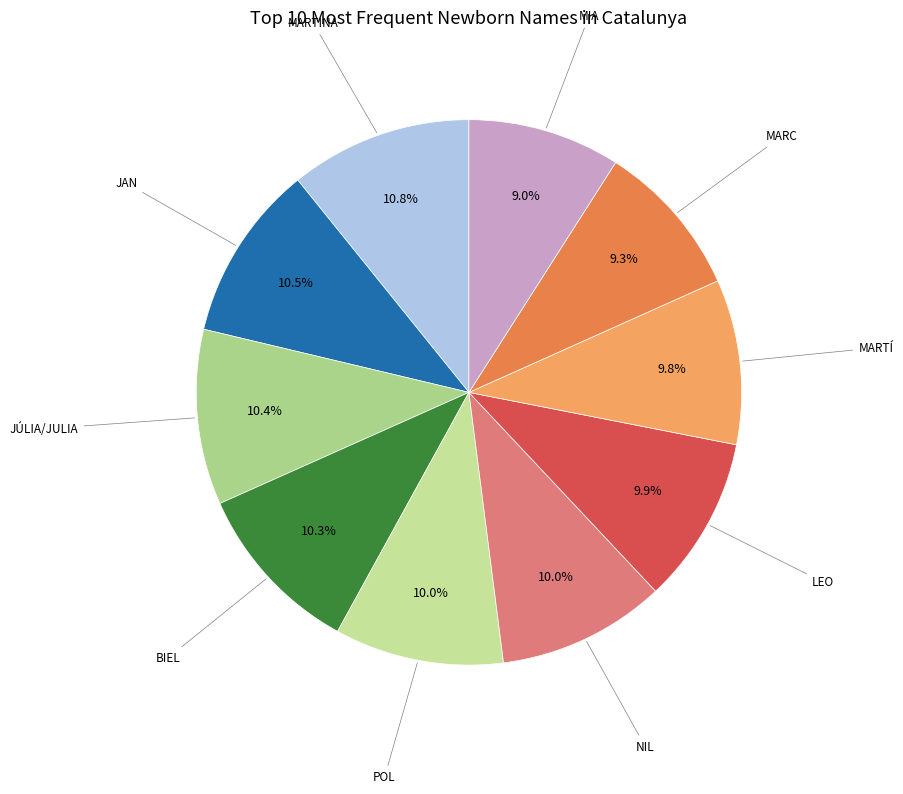

To the nearest percent, what is the average slice percentage?

10%